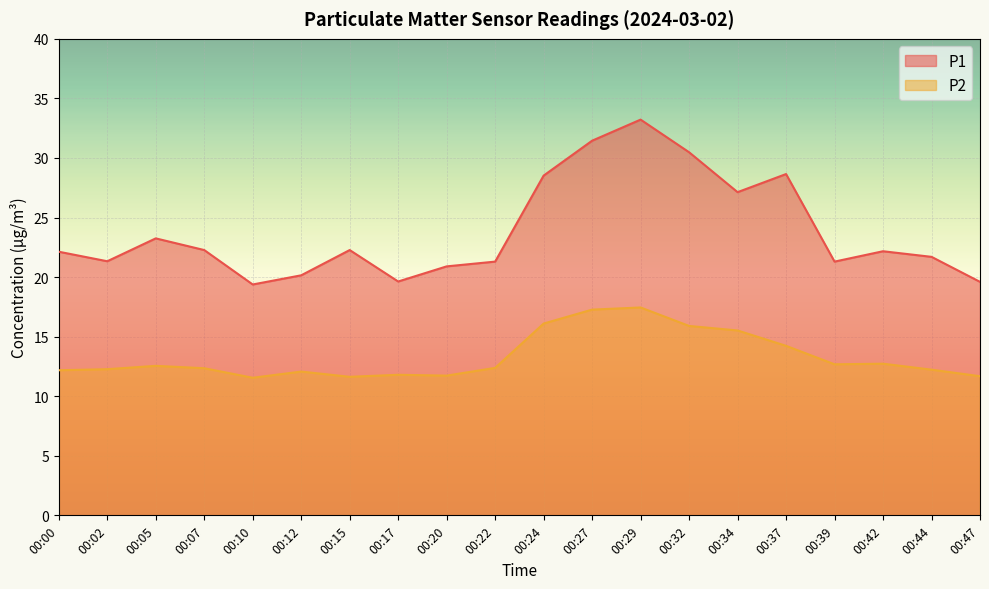

Is it true that P2 equals 11.8 at 00:17?

True